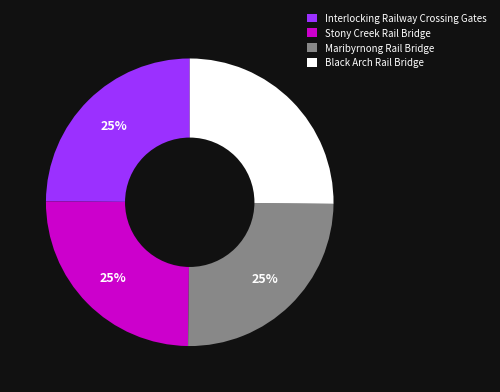

What percentage is the Stony Creek Rail Bridge slice, to the nearest percent?

25%